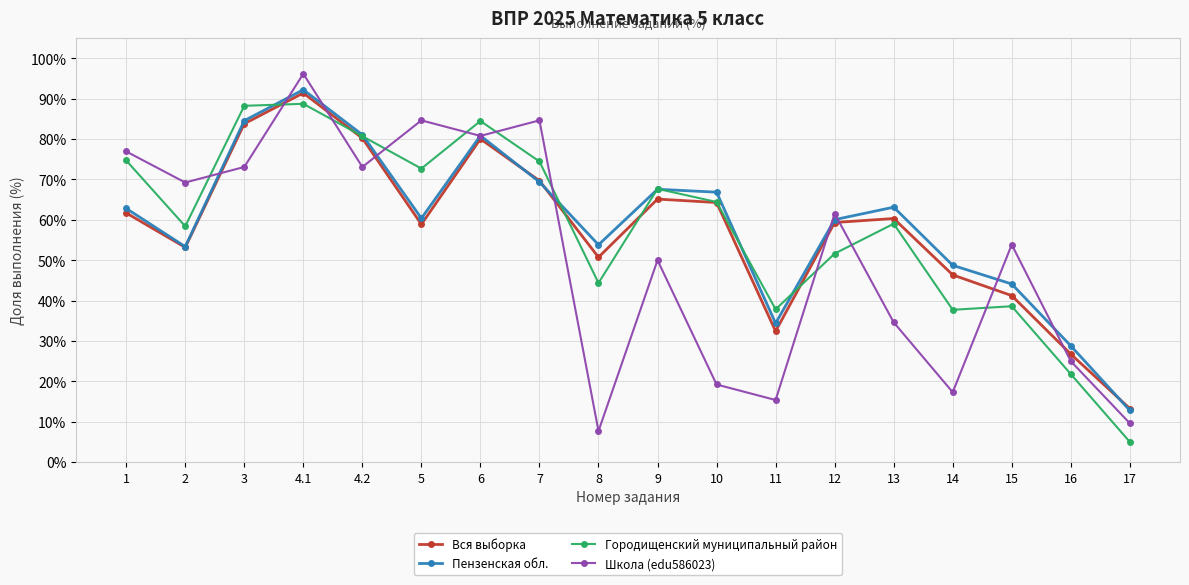

What is the difference between the Вся выборка values at 14 and 17?

33.1